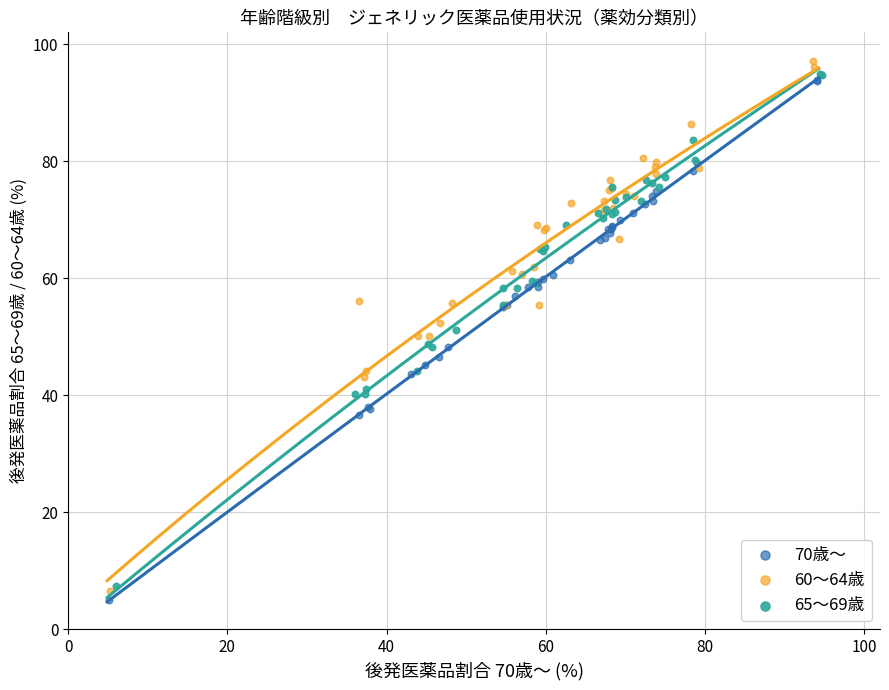

What are all the series names shown in the legend?

70歳～, 60～64歳, 65～69歳